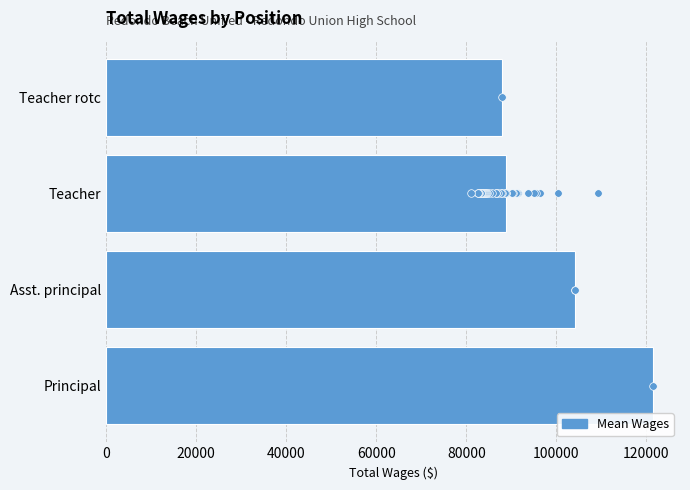

What is the change in value from Principal to Teacher?

-32601.2